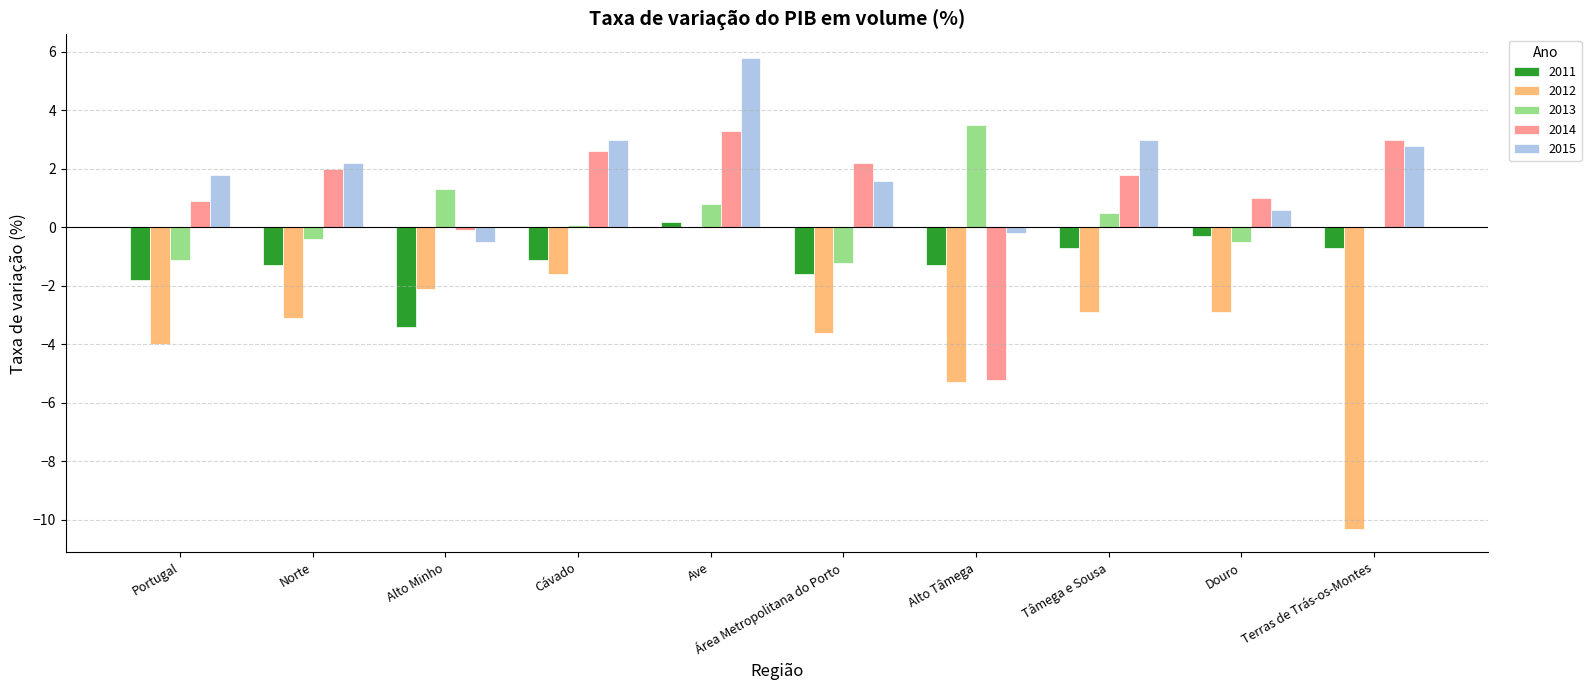

Reading left to right, transcribe all the data shown in this chart.

2011: Portugal=-1.8	Norte=-1.3	Alto Minho=-3.4	Cávado=-1.1	Ave=0.2	Área Metropolitana do Porto=-1.6	Alto Tâmega=-1.3	Tâmega e Sousa=-0.7	Douro=-0.3	Terras de Trás-os-Montes=-0.7
2012: Portugal=-4.0	Norte=-3.1	Alto Minho=-2.1	Cávado=-1.6	Ave=0.0	Área Metropolitana do Porto=-3.6	Alto Tâmega=-5.3	Tâmega e Sousa=-2.9	Douro=-2.9	Terras de Trás-os-Montes=-10.3
2013: Portugal=-1.1	Norte=-0.4	Alto Minho=1.3	Cávado=0.1	Ave=0.8	Área Metropolitana do Porto=-1.2	Alto Tâmega=3.5	Tâmega e Sousa=0.5	Douro=-0.5	Terras de Trás-os-Montes=0.0
2014: Portugal=0.9	Norte=2.0	Alto Minho=-0.1	Cávado=2.6	Ave=3.3	Área Metropolitana do Porto=2.2	Alto Tâmega=-5.2	Tâmega e Sousa=1.8	Douro=1.0	Terras de Trás-os-Montes=3.0
2015: Portugal=1.8	Norte=2.2	Alto Minho=-0.5	Cávado=3.0	Ave=5.8	Área Metropolitana do Porto=1.6	Alto Tâmega=-0.2	Tâmega e Sousa=3.0	Douro=0.6	Terras de Trás-os-Montes=2.8